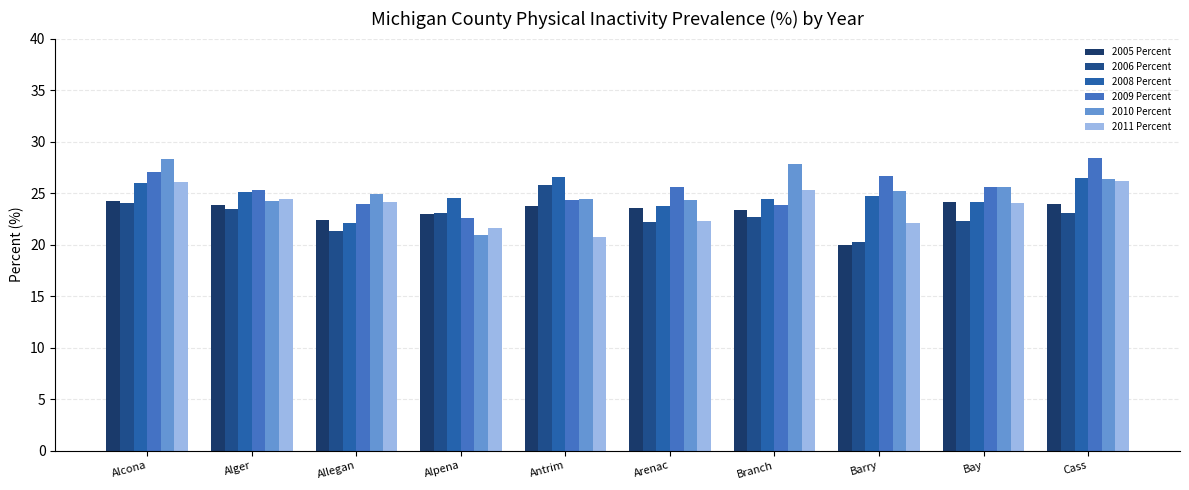

What is the difference between the second highest and second lowest values in the 2010 Percent series?

3.6